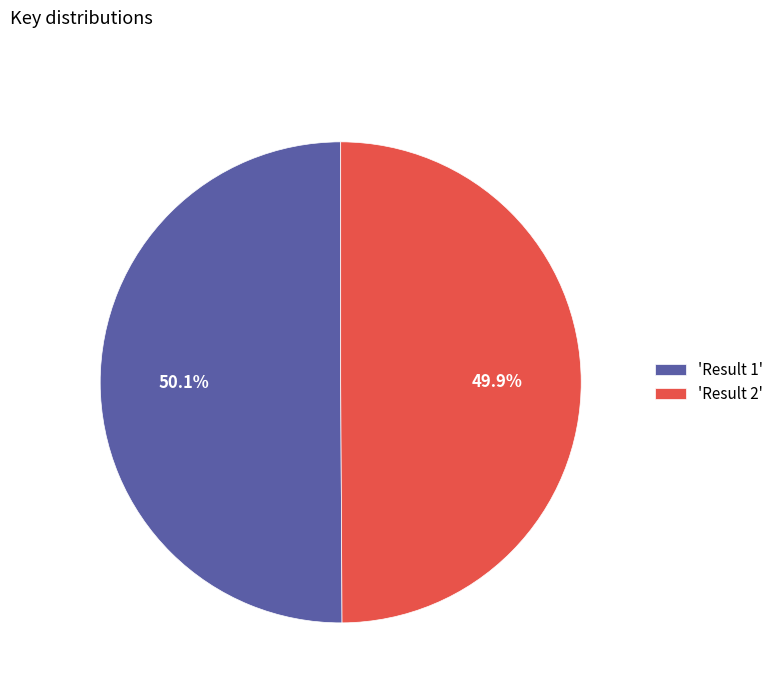

What is the ratio of the value at 'Result 2' to the value at 'Result 1'?

1.0